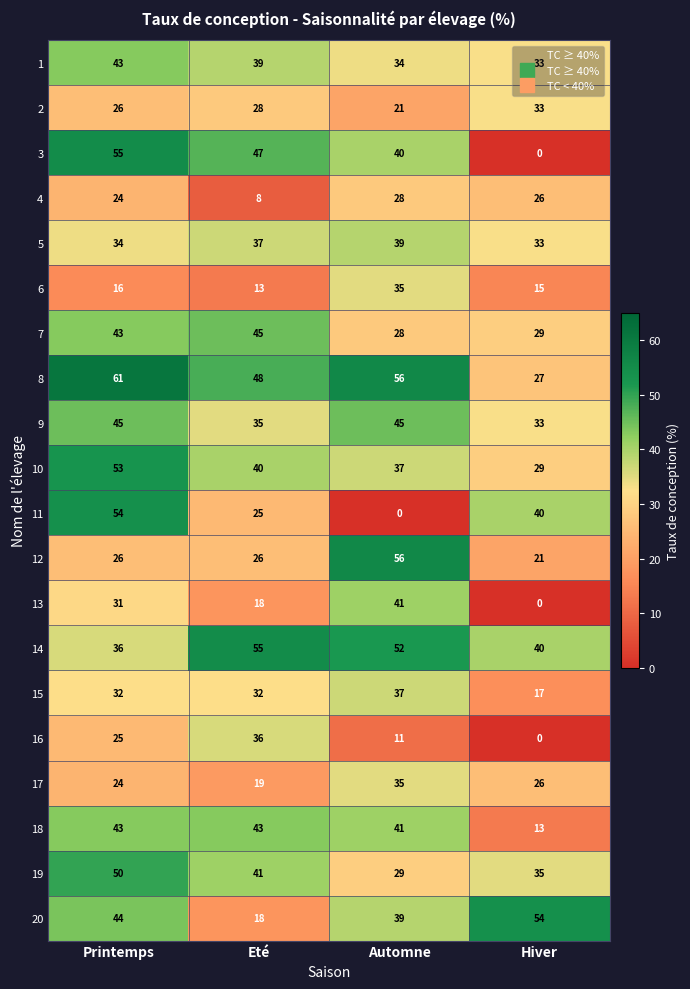

What is the difference between the second highest and second lowest values in the 19 series?

6